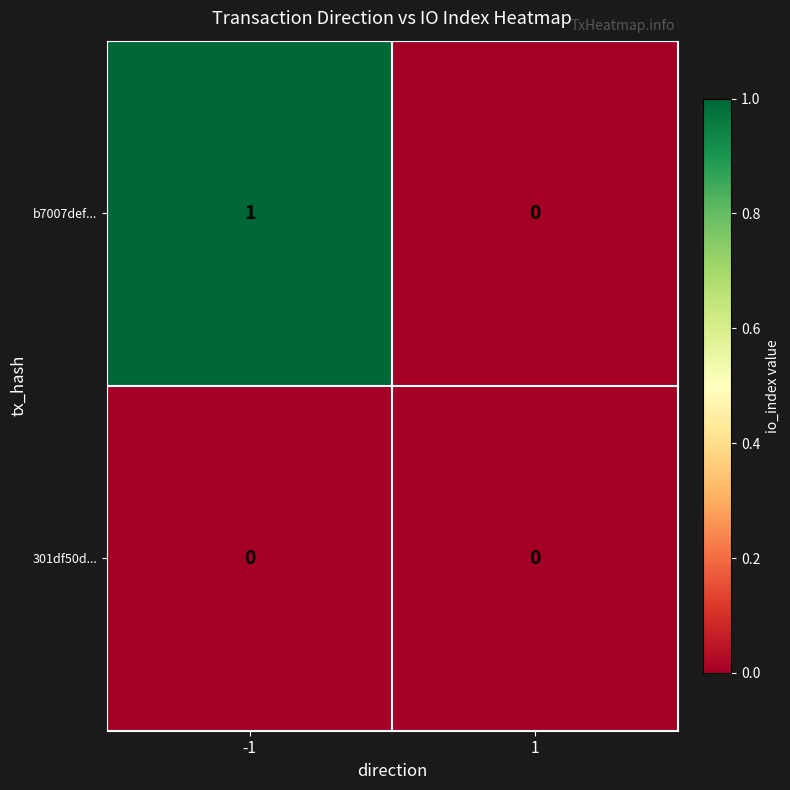

Reading left to right, list all the values displayed in this chart.

b7007def...: 1	0
301df50d...: 0	0